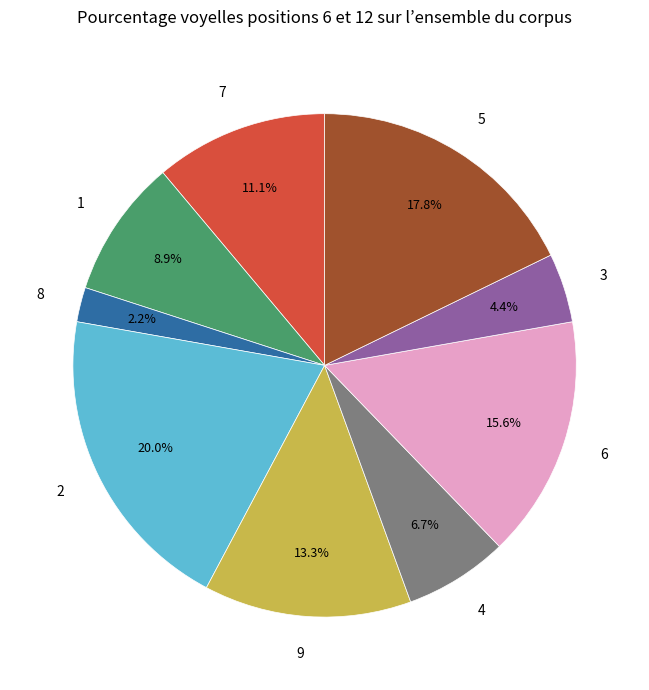

Is it true that 9 is 8% of the pie?

False